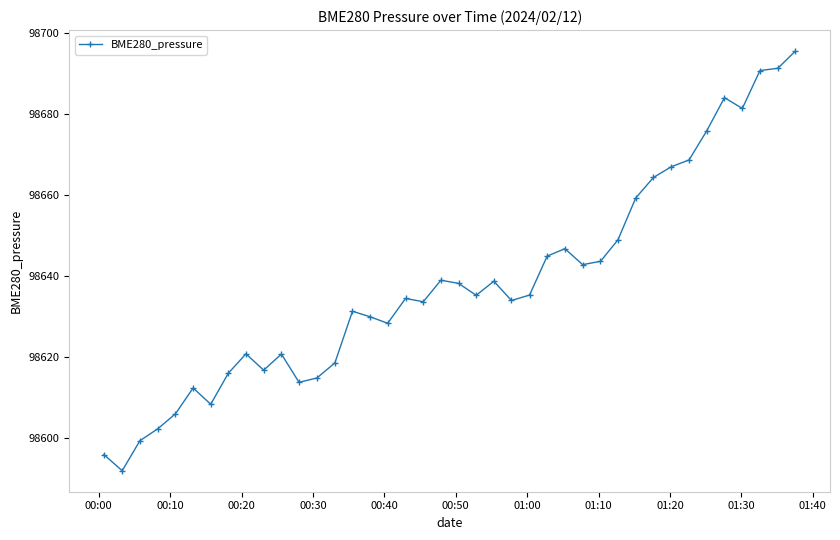

What is the average value?

98638.1